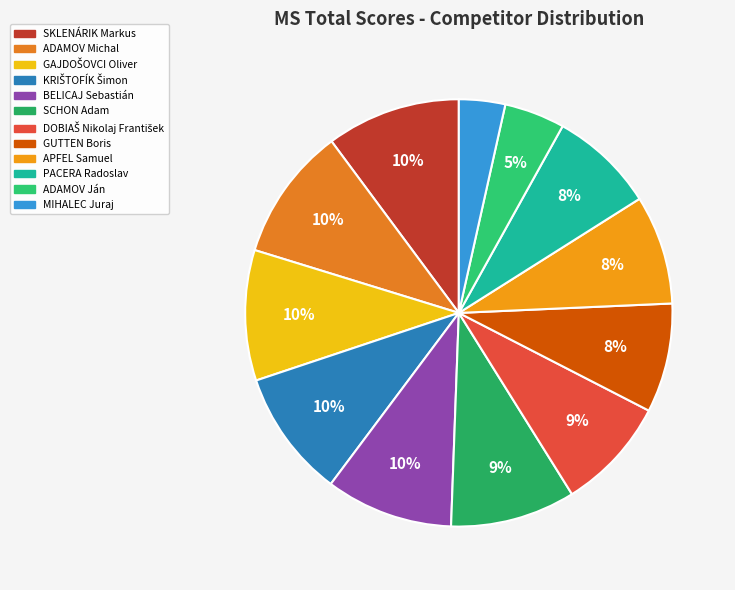

Is there a majority slice in this chart?

No